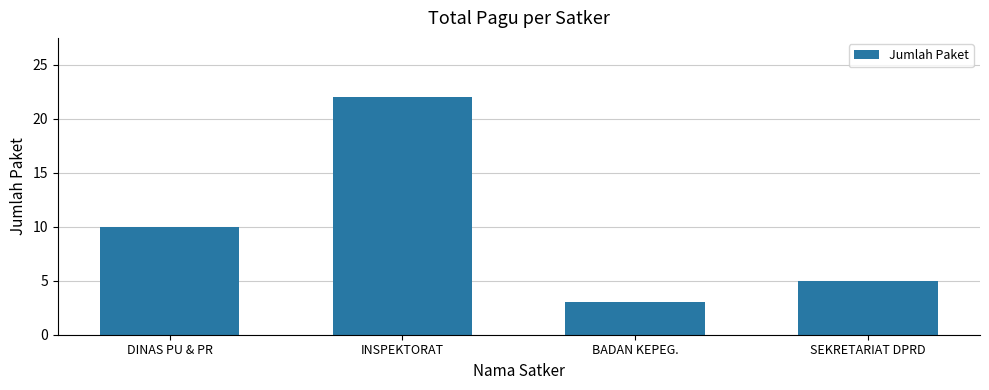

What is the sum of the values at INSPEKTORAT and BADAN KEPEG.?

25